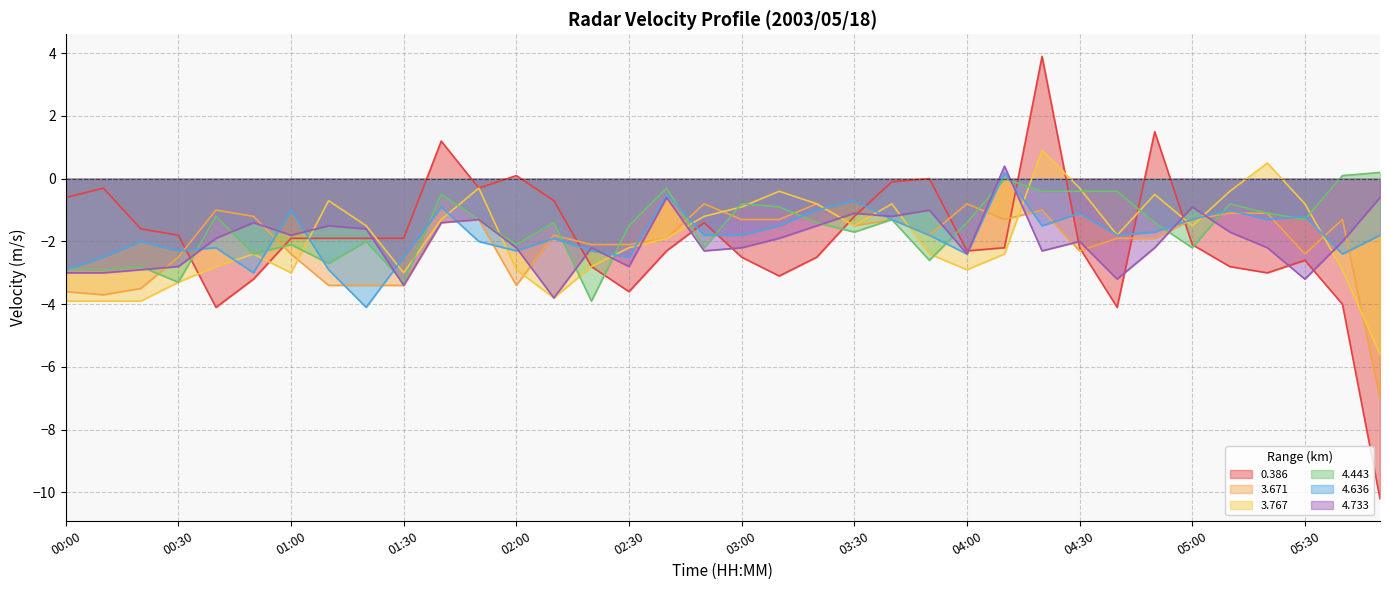

How many values in 3.767 are below zero?

34